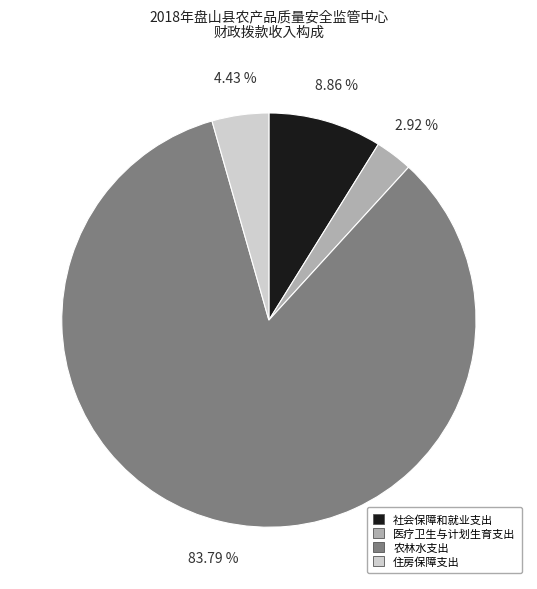

Does 医疗卫生与计划生育支出 represent more than half of the total?

No